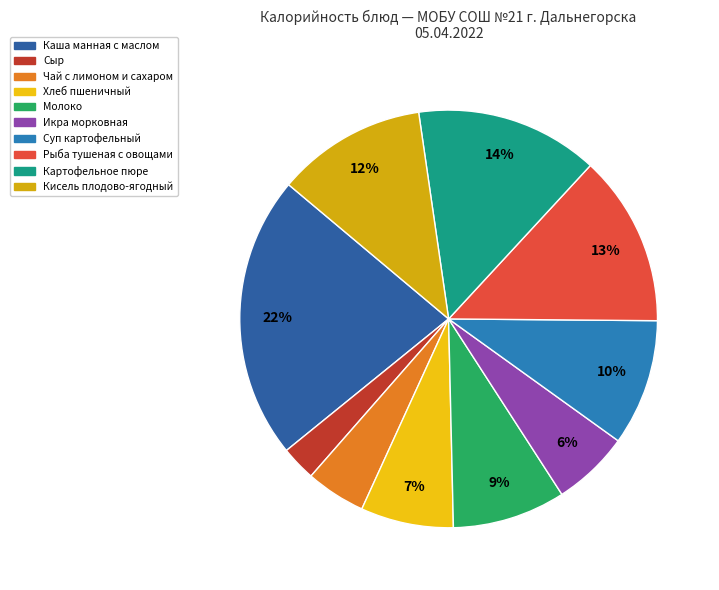

Between Каша манная с маслом and Сыр, which is larger?

Каша манная с маслом